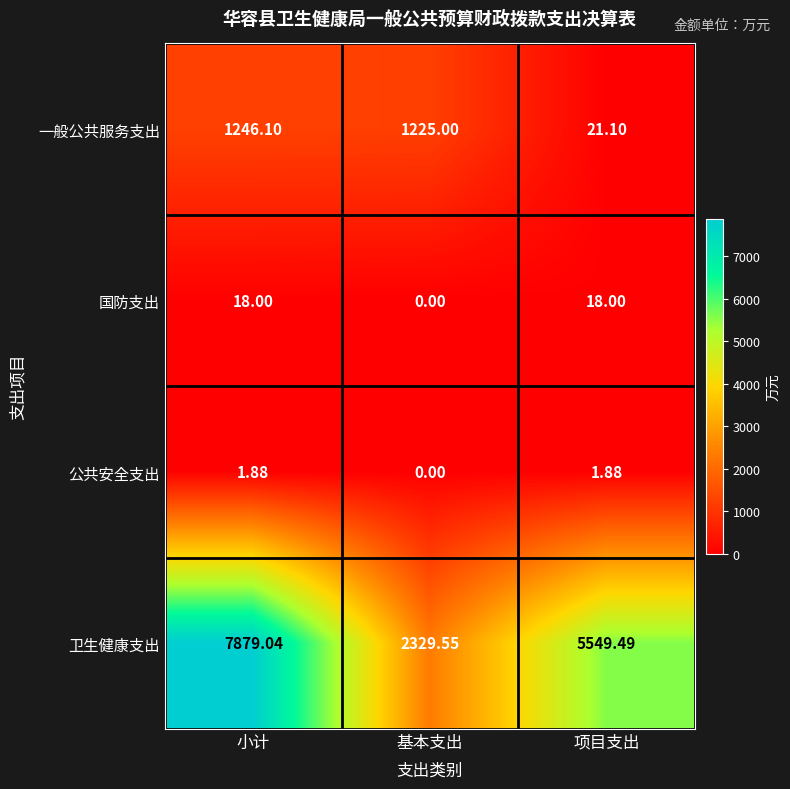

At which label is 公共安全支出 closest to 0?

基本支出